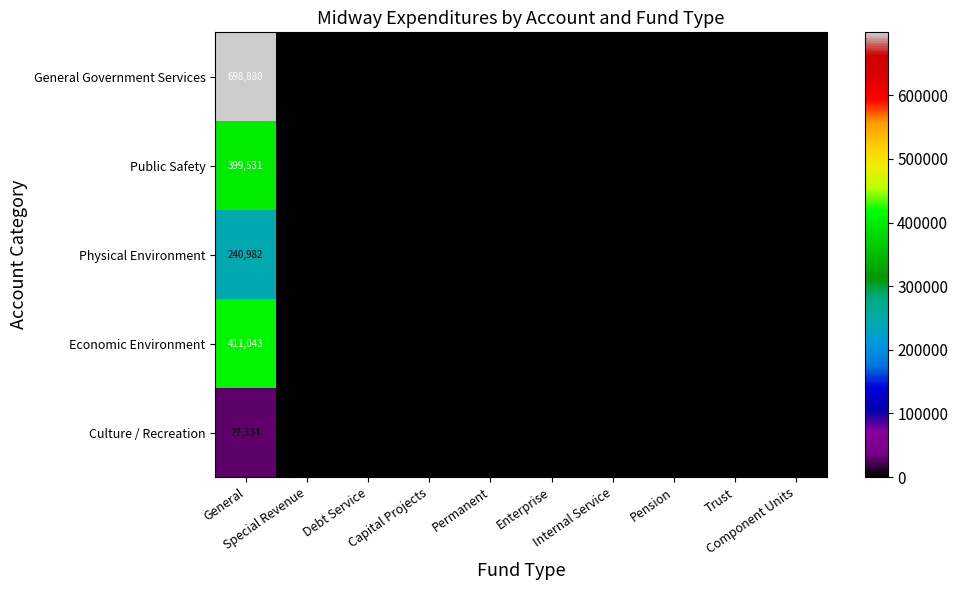

At which category does the chart reach its peak across all series?

General